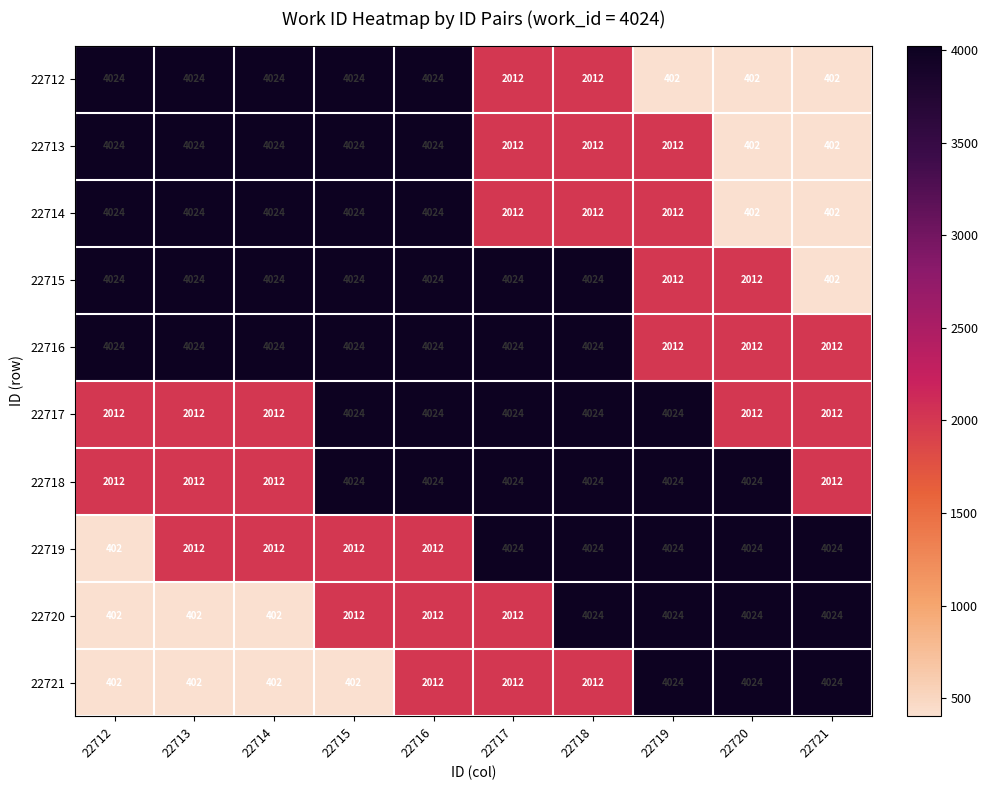

Which series has the largest total across all categories?

22716